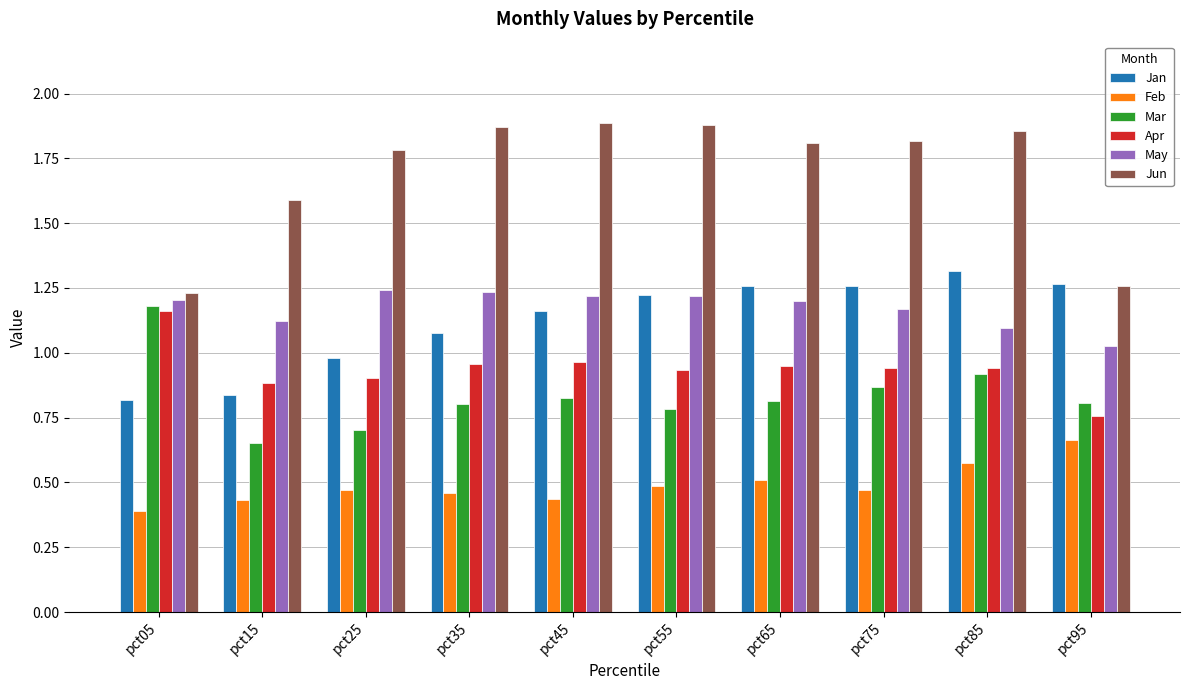

Is the value of May at pct35 greater than the value of Apr at pct95?

Yes